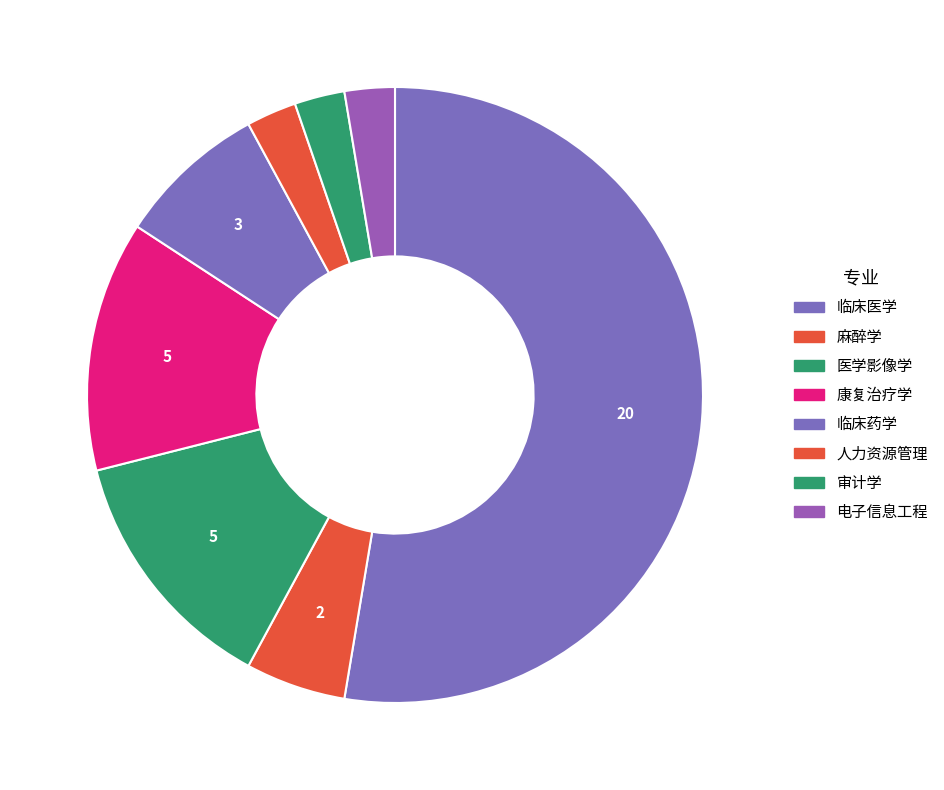

Which category has the smallest portion of the pie?

人力资源管理